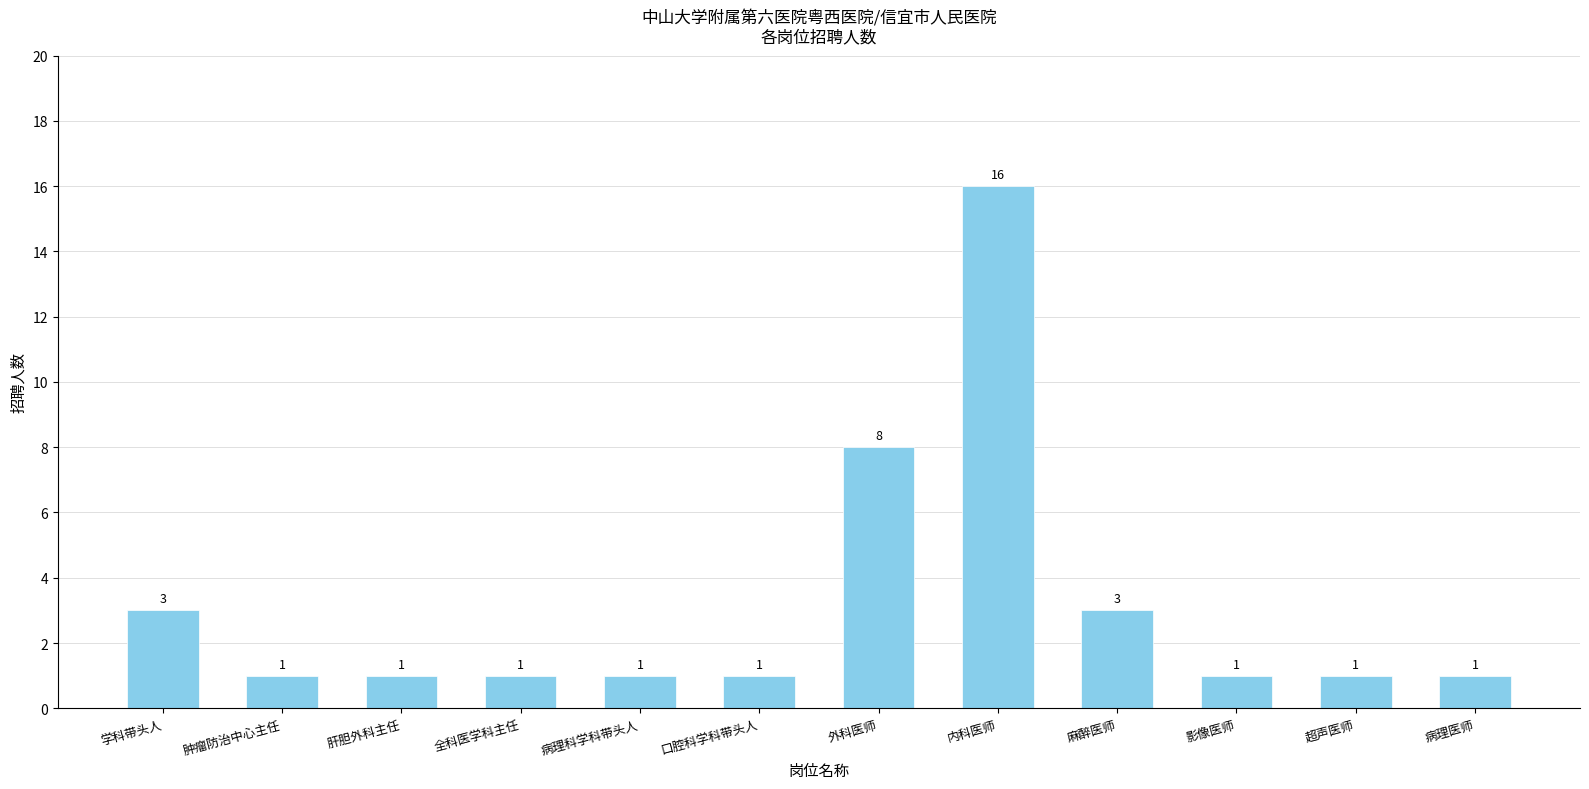

Reading left to right, list all the values displayed in this chart.

3	1	1	1	1	1	8	16	3	1	1	1